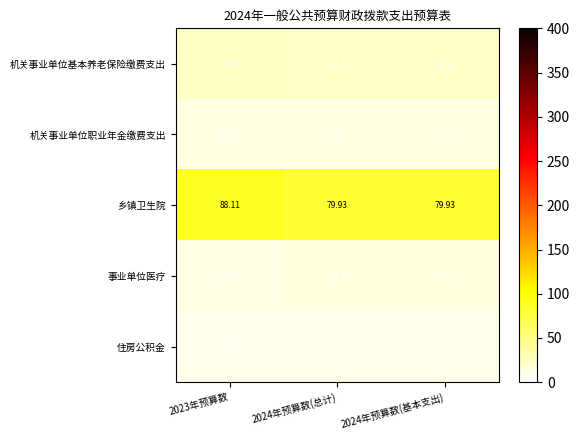

At which category does the chart reach its peak across all series?

2023年预算数